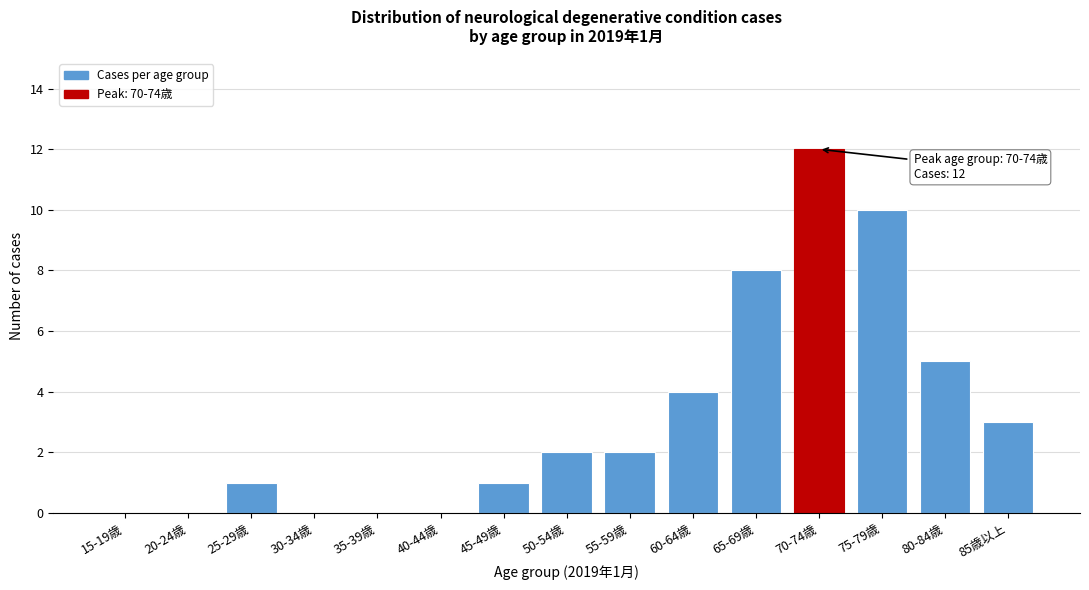

Reading left to right, transcribe all the data shown in this chart.

15-19歳=0	20-24歳=0	25-29歳=1	30-34歳=0	35-39歳=0	40-44歳=0	45-49歳=1	50-54歳=2	55-59歳=2	60-64歳=4	65-69歳=8	70-74歳=12	75-79歳=10	80-84歳=5	85歳以上=3